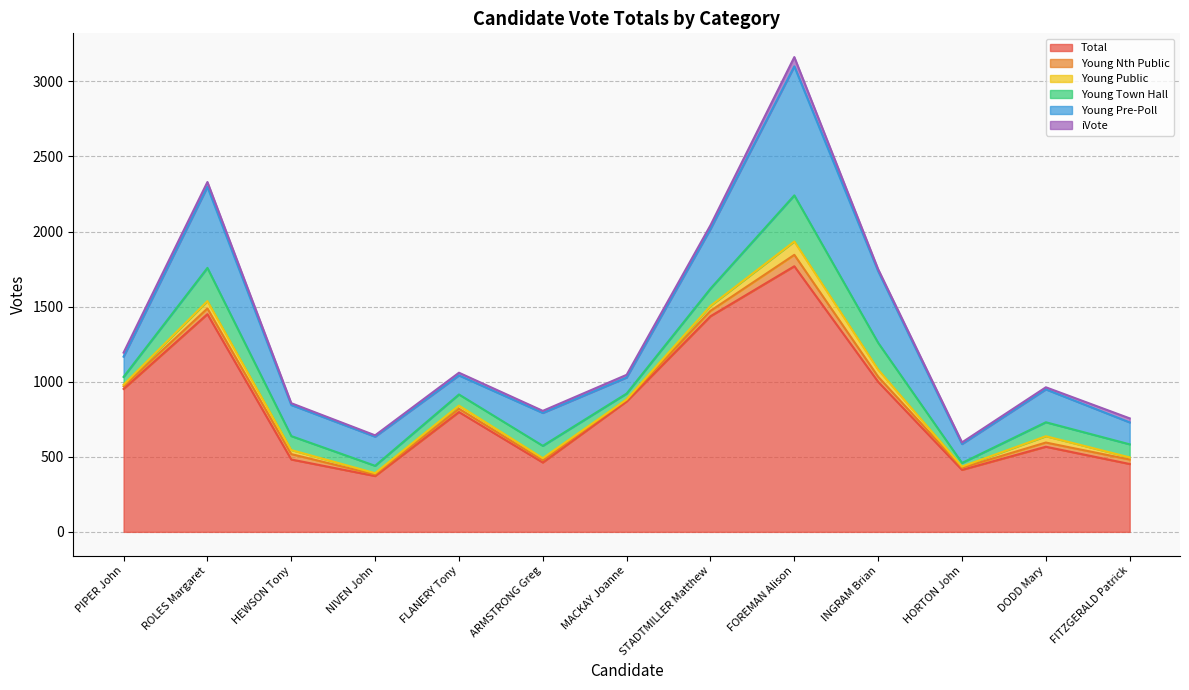

What is the difference between the highest and lowest values at STADTMILLER Matthew?

1411